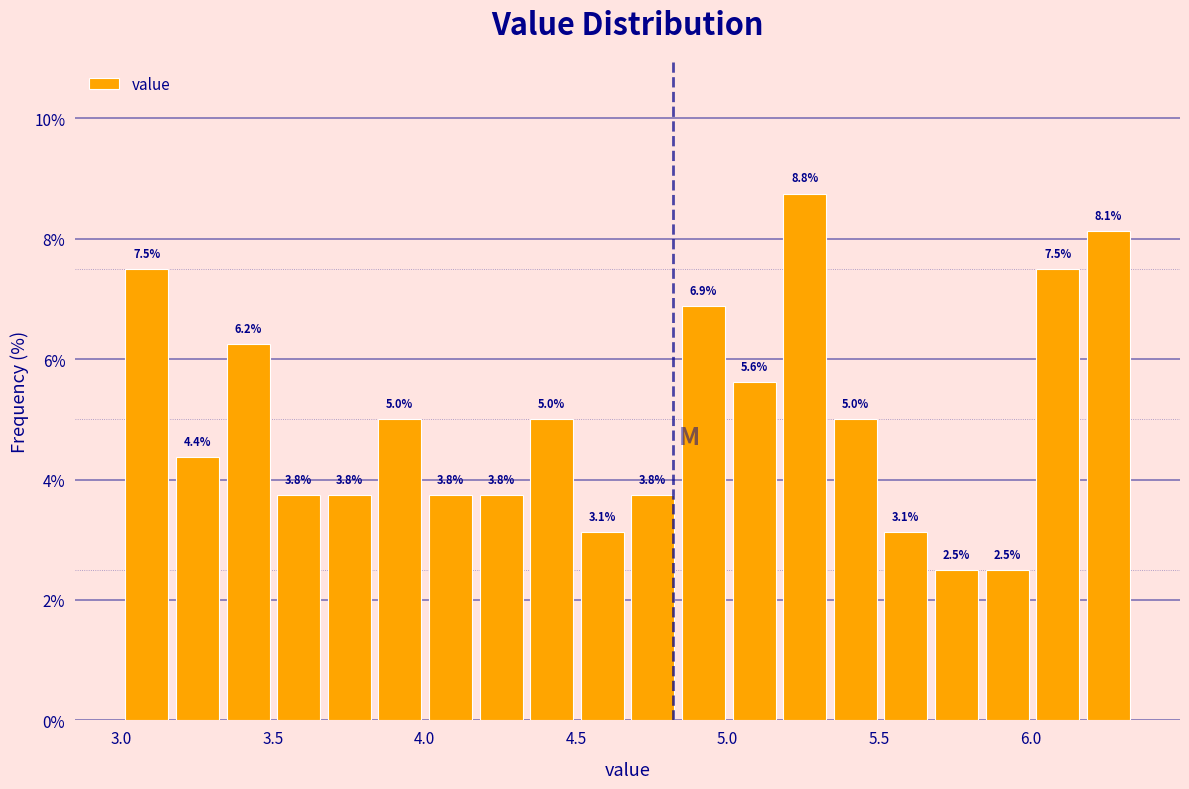

Read against the x-axis, roughly where is the centre of the tallest bar?

5.25